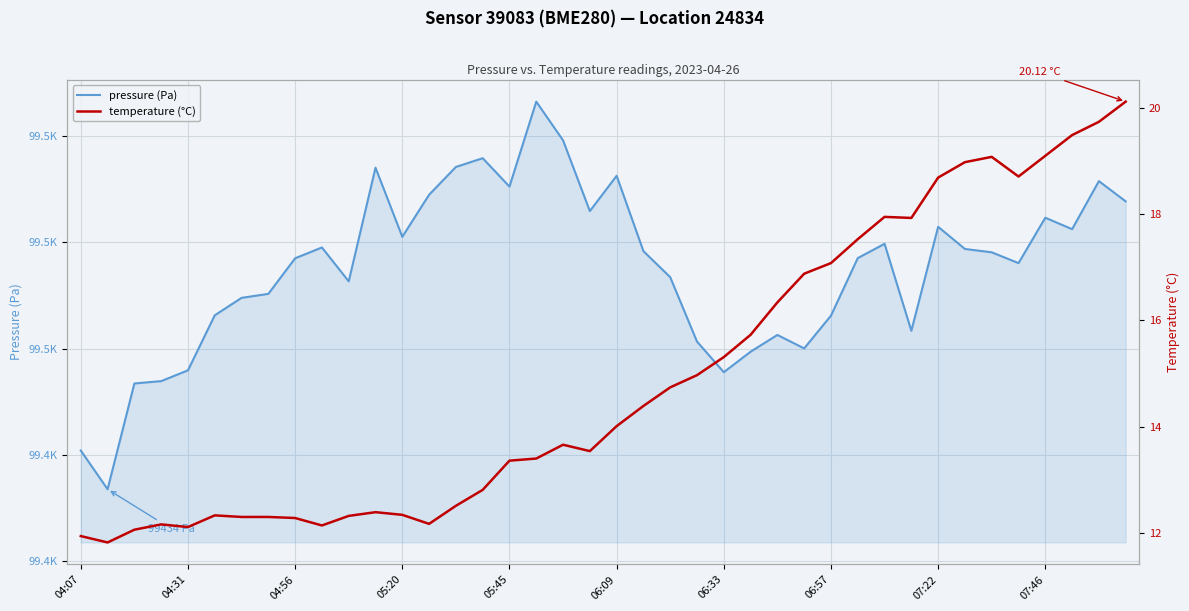

Reading left to right, what are all the values shown in this chart?

pressure (Pa): 99440.8	99433.6	99453.4	99453.9	99455.9	99466.2	99469.5	99470.3	99477.0	99479.0	99472.6	99494.0	99481.0	99488.9	99494.1	99495.8	99490.4	99506.4	99499.1	99485.8	99492.5	99478.3	99473.4	99461.3	99455.6	99459.4	99462.6	99460.0	99466.2	99477.0	99479.7	99463.3	99482.9	99478.7	99478.1	99476.1	99484.6	99482.4	99491.5	99487.7
temperature (°C): 11.9	11.8	12.1	12.2	12.1	12.3	12.3	12.3	12.3	12.1	12.3	12.4	12.3	12.2	12.5	12.8	13.4	13.4	13.7	13.5	14.0	14.4	14.7	15.0	15.3	15.7	16.3	16.9	17.1	17.5	17.9	17.9	18.7	19.0	19.1	18.7	19.1	19.5	19.7	20.1